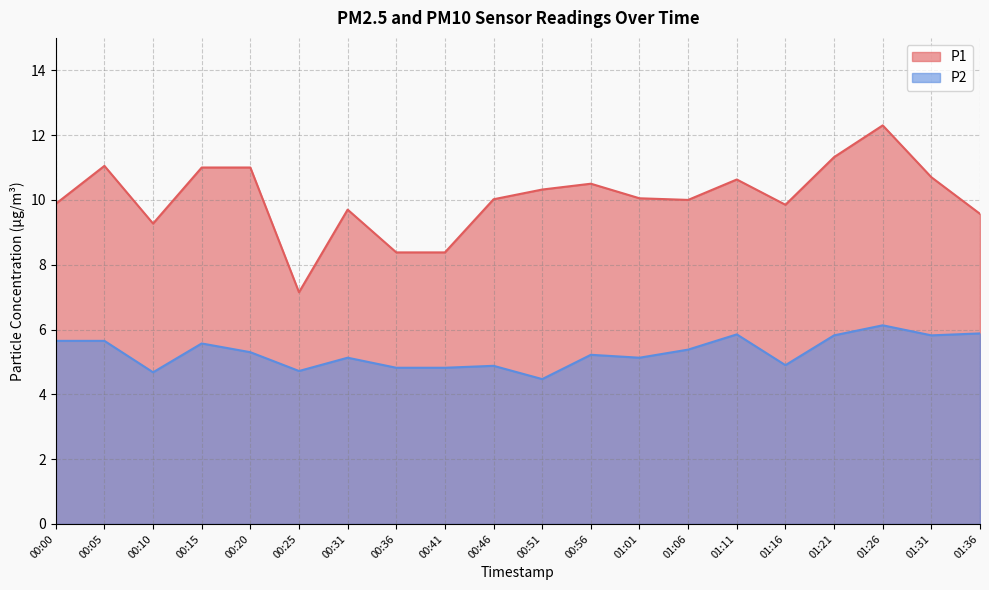

What value does the P1 series have at 01:31?

10.7